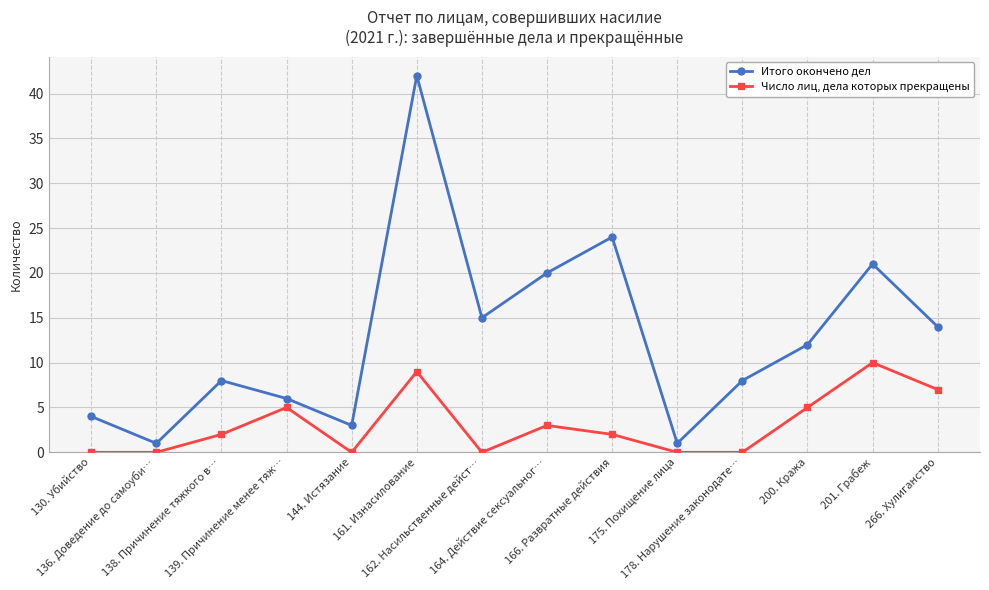

Where is the first local maximum for Итого окончено дел?

138. Причинение тяжкого в…